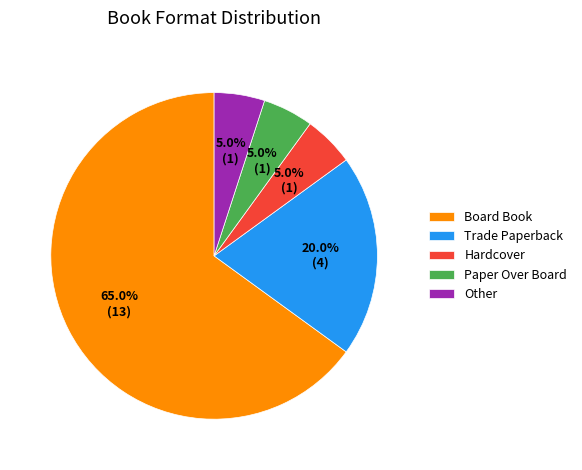

Is Paper Over Board the majority of the pie?

No